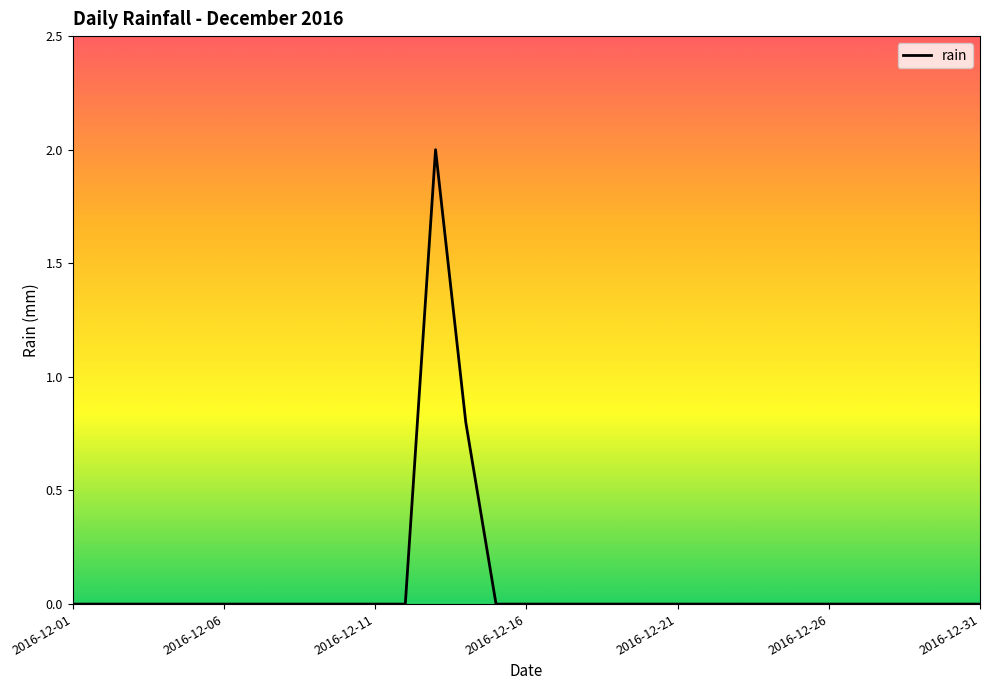

What is the difference between the maximum and minimum values?

2.0